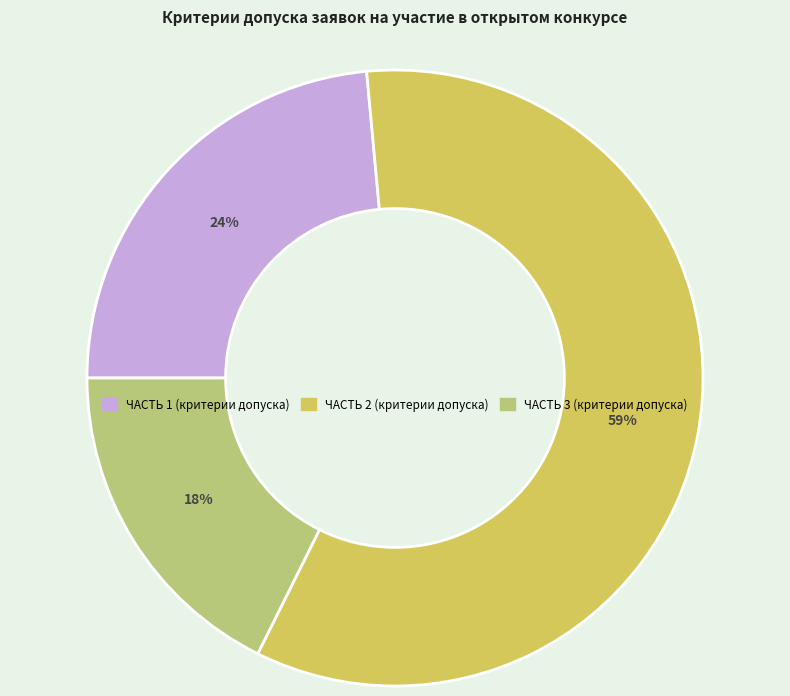

To the nearest percent, what is the difference between the ЧАСТЬ 3 (критерии допуска) and ЧАСТЬ 1 (критерии допуска) slice percentages?

6%